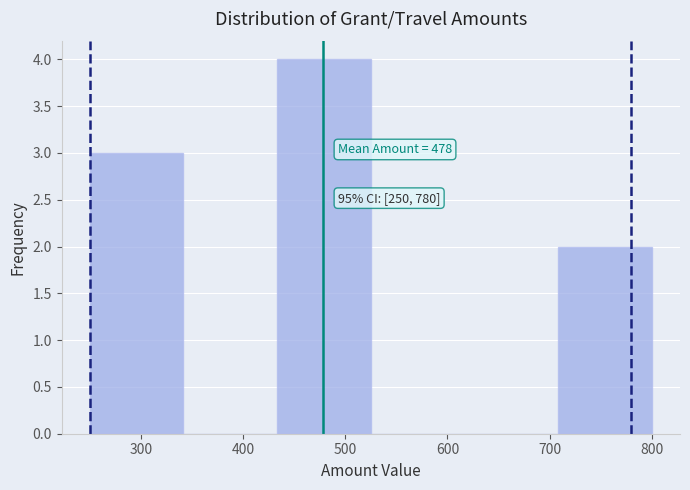

Which range on the x-axis has the tallest bar?

430 to 530